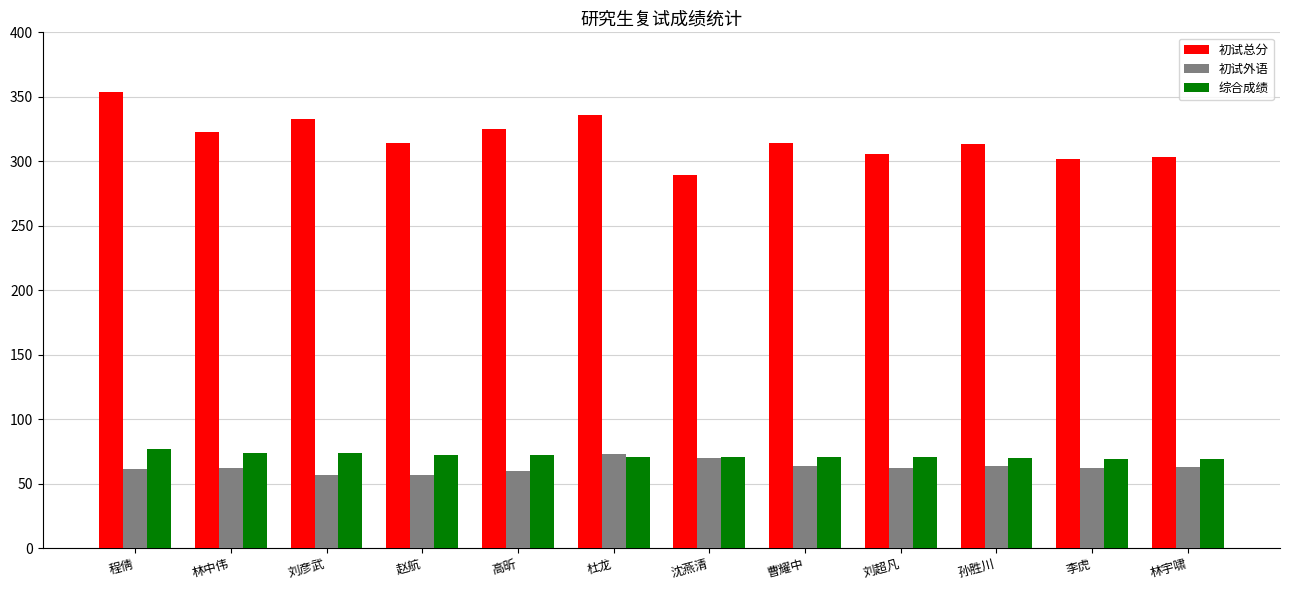

How many groups of bars are there?

12